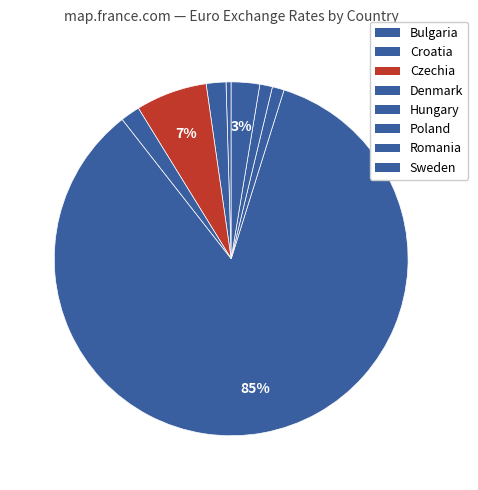

Count the number of slices in the pie.

8